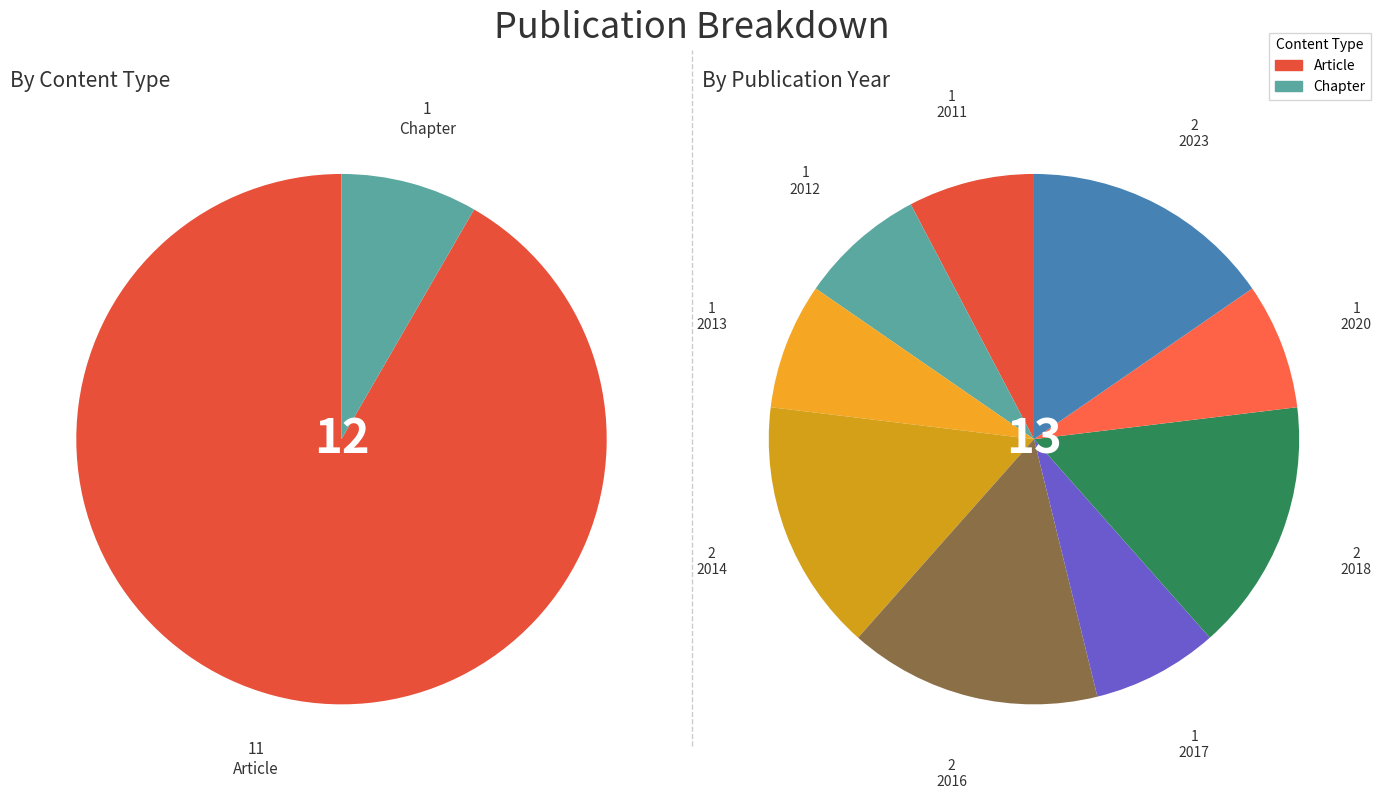

To the nearest percent, what is the difference between the largest and smallest slice percentages?

83%